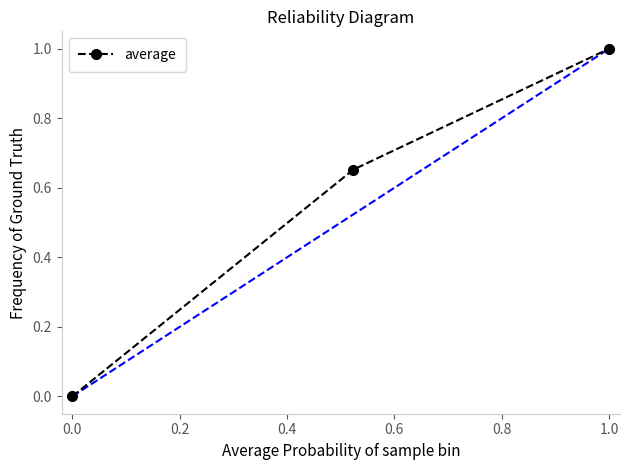

What is the difference between the maximum and second lowest values?

0.3